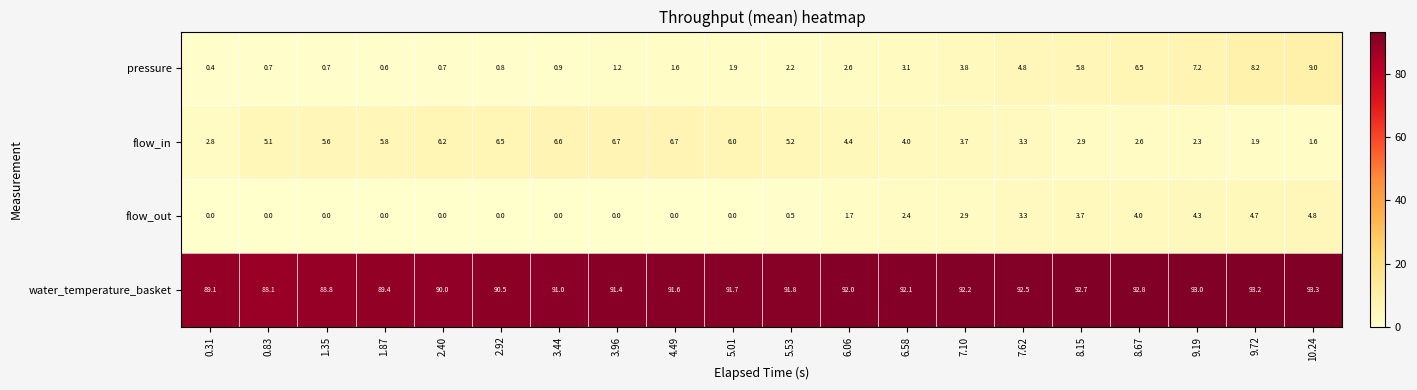

What is the difference between the highest and lowest values at 9.72?

91.3